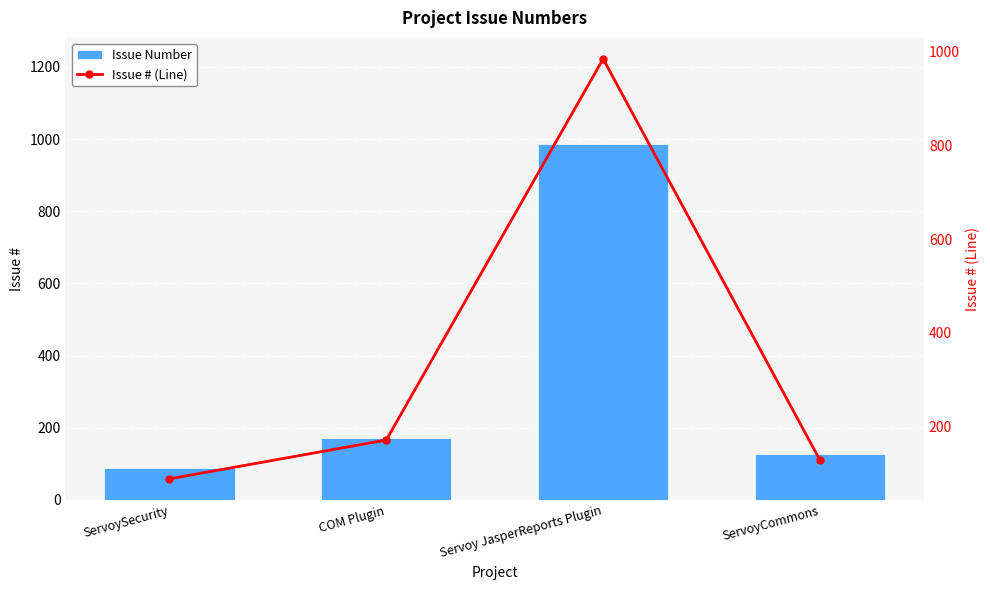

True or false: Issue # (Line) has a value of 88 at ServoySecurity.

True